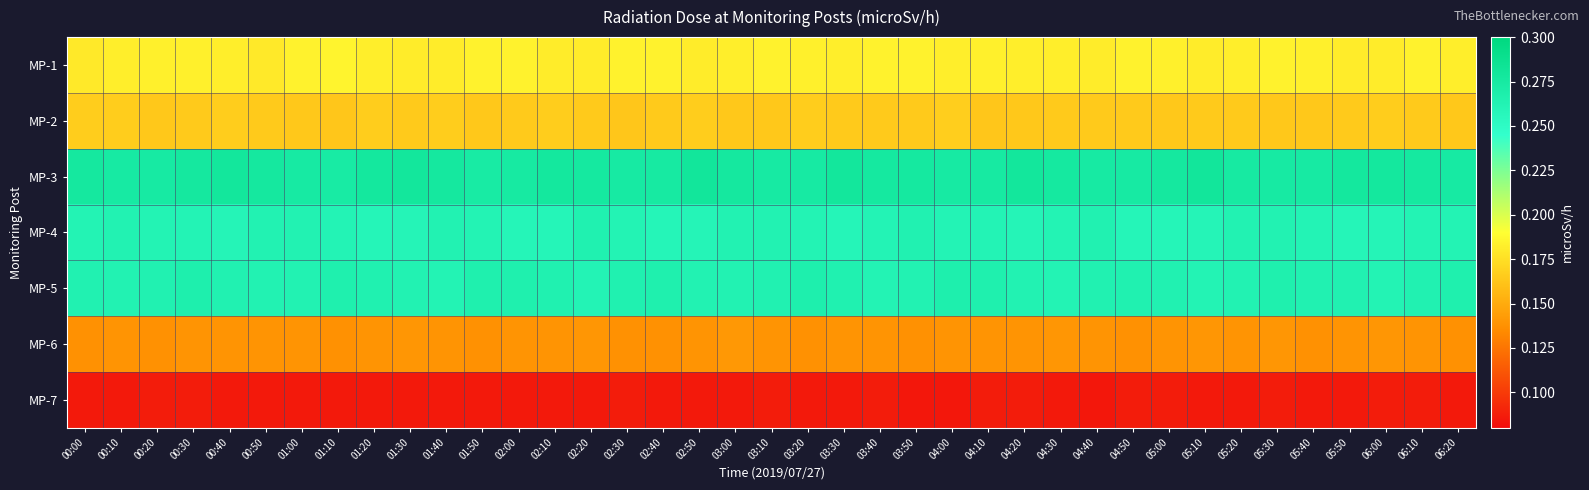

Reading left to right, transcribe all the data shown in this chart.

MP-1: 00:00=0.2	00:10=0.2	00:20=0.2	00:30=0.2	00:40=0.2	00:50=0.2	01:00=0.2	01:10=0.2	01:20=0.2	01:30=0.2	01:40=0.2	01:50=0.2	02:00=0.2	02:10=0.2	02:20=0.2	02:30=0.2	02:40=0.2	02:50=0.2	03:00=0.2	03:10=0.2	03:20=0.2	03:30=0.2	03:40=0.2	03:50=0.2	04:00=0.2	04:10=0.2	04:20=0.2	04:30=0.2	04:40=0.2	04:50=0.2	05:00=0.2	05:10=0.2	05:20=0.2	05:30=0.2	05:40=0.2	05:50=0.2	06:00=0.2	06:10=0.2	06:20=0.2
MP-2: 00:00=0.2	00:10=0.2	00:20=0.2	00:30=0.2	00:40=0.2	00:50=0.2	01:00=0.2	01:10=0.2	01:20=0.2	01:30=0.2	01:40=0.2	01:50=0.2	02:00=0.2	02:10=0.2	02:20=0.2	02:30=0.2	02:40=0.2	02:50=0.2	03:00=0.2	03:10=0.2	03:20=0.2	03:30=0.2	03:40=0.2	03:50=0.2	04:00=0.2	04:10=0.2	04:20=0.2	04:30=0.2	04:40=0.2	04:50=0.2	05:00=0.2	05:10=0.2	05:20=0.2	05:30=0.2	05:40=0.2	05:50=0.2	06:00=0.2	06:10=0.2	06:20=0.2
MP-3: 00:00=0.3	00:10=0.3	00:20=0.3	00:30=0.3	00:40=0.3	00:50=0.3	01:00=0.3	01:10=0.3	01:20=0.3	01:30=0.3	01:40=0.3	01:50=0.3	02:00=0.3	02:10=0.3	02:20=0.3	02:30=0.3	02:40=0.3	02:50=0.3	03:00=0.3	03:10=0.3	03:20=0.3	03:30=0.3	03:40=0.3	03:50=0.3	04:00=0.3	04:10=0.3	04:20=0.3	04:30=0.3	04:40=0.3	04:50=0.3	05:00=0.3	05:10=0.3	05:20=0.3	05:30=0.3	05:40=0.3	05:50=0.3	06:00=0.3	06:10=0.3	06:20=0.3
MP-4: 00:00=0.3	00:10=0.3	00:20=0.3	00:30=0.3	00:40=0.3	00:50=0.3	01:00=0.3	01:10=0.3	01:20=0.3	01:30=0.3	01:40=0.3	01:50=0.3	02:00=0.3	02:10=0.3	02:20=0.3	02:30=0.3	02:40=0.3	02:50=0.3	03:00=0.3	03:10=0.3	03:20=0.3	03:30=0.3	03:40=0.3	03:50=0.3	04:00=0.3	04:10=0.3	04:20=0.3	04:30=0.3	04:40=0.3	04:50=0.3	05:00=0.3	05:10=0.3	05:20=0.3	05:30=0.3	05:40=0.3	05:50=0.3	06:00=0.3	06:10=0.3	06:20=0.3
MP-5: 00:00=0.3	00:10=0.3	00:20=0.3	00:30=0.3	00:40=0.3	00:50=0.3	01:00=0.3	01:10=0.3	01:20=0.3	01:30=0.3	01:40=0.3	01:50=0.3	02:00=0.3	02:10=0.3	02:20=0.3	02:30=0.3	02:40=0.3	02:50=0.3	03:00=0.3	03:10=0.3	03:20=0.3	03:30=0.3	03:40=0.3	03:50=0.3	04:00=0.3	04:10=0.3	04:20=0.3	04:30=0.3	04:40=0.3	04:50=0.3	05:00=0.3	05:10=0.3	05:20=0.3	05:30=0.3	05:40=0.3	05:50=0.3	06:00=0.3	06:10=0.3	06:20=0.3
MP-6: 00:00=0.1	00:10=0.1	00:20=0.1	00:30=0.1	00:40=0.1	00:50=0.1	01:00=0.1	01:10=0.1	01:20=0.1	01:30=0.1	01:40=0.1	01:50=0.1	02:00=0.1	02:10=0.1	02:20=0.1	02:30=0.1	02:40=0.1	02:50=0.1	03:00=0.1	03:10=0.1	03:20=0.1	03:30=0.1	03:40=0.1	03:50=0.1	04:00=0.1	04:10=0.1	04:20=0.1	04:30=0.1	04:40=0.1	04:50=0.1	05:00=0.1	05:10=0.1	05:20=0.1	05:30=0.1	05:40=0.1	05:50=0.1	06:00=0.1	06:10=0.1	06:20=0.1
MP-7: 00:00=0.1	00:10=0.1	00:20=0.1	00:30=0.1	00:40=0.1	00:50=0.1	01:00=0.1	01:10=0.1	01:20=0.1	01:30=0.1	01:40=0.1	01:50=0.1	02:00=0.1	02:10=0.1	02:20=0.1	02:30=0.1	02:40=0.1	02:50=0.1	03:00=0.1	03:10=0.1	03:20=0.1	03:30=0.1	03:40=0.1	03:50=0.1	04:00=0.1	04:10=0.1	04:20=0.1	04:30=0.1	04:40=0.1	04:50=0.1	05:00=0.1	05:10=0.1	05:20=0.1	05:30=0.1	05:40=0.1	05:50=0.1	06:00=0.1	06:10=0.1	06:20=0.1